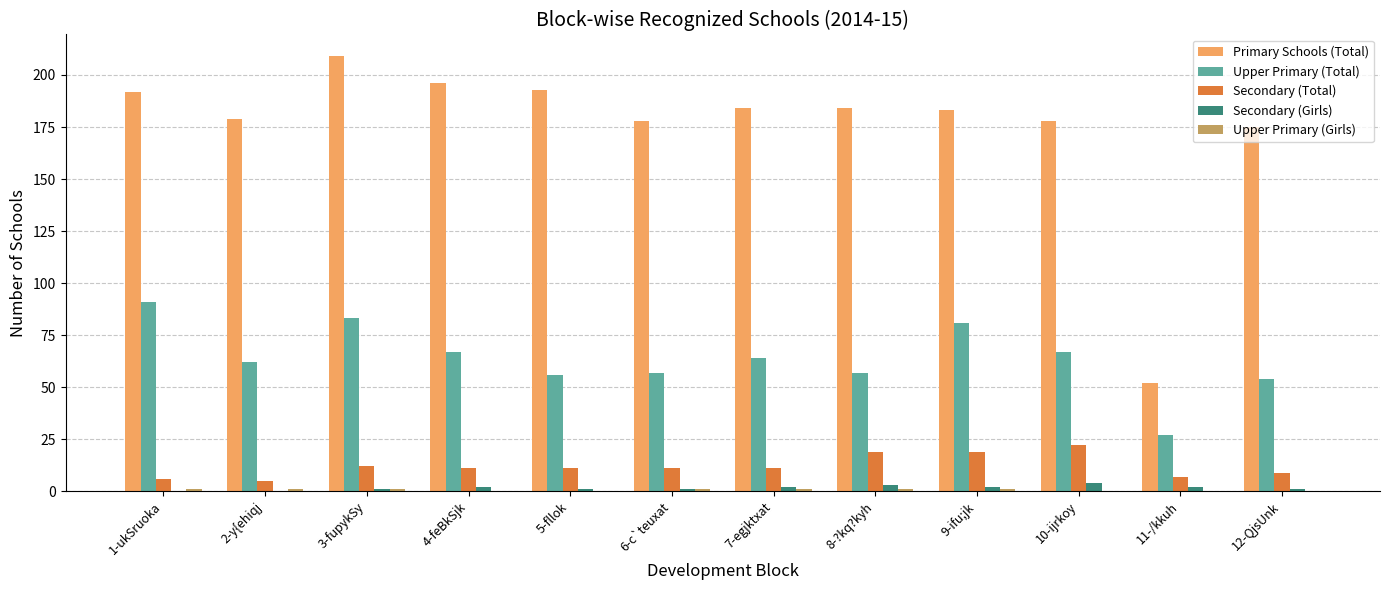

What is the sum of the Upper Primary (Total) values at 11-/kkuh and 8-?kq?kyh?

84